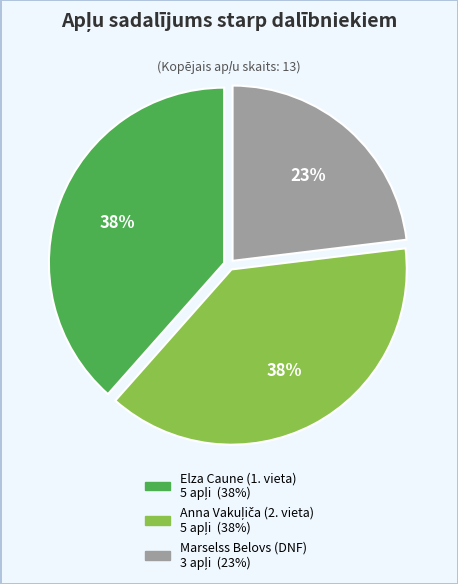

What percentage is the Marselss Belovs (DNF) slice, to the nearest percent?

23%